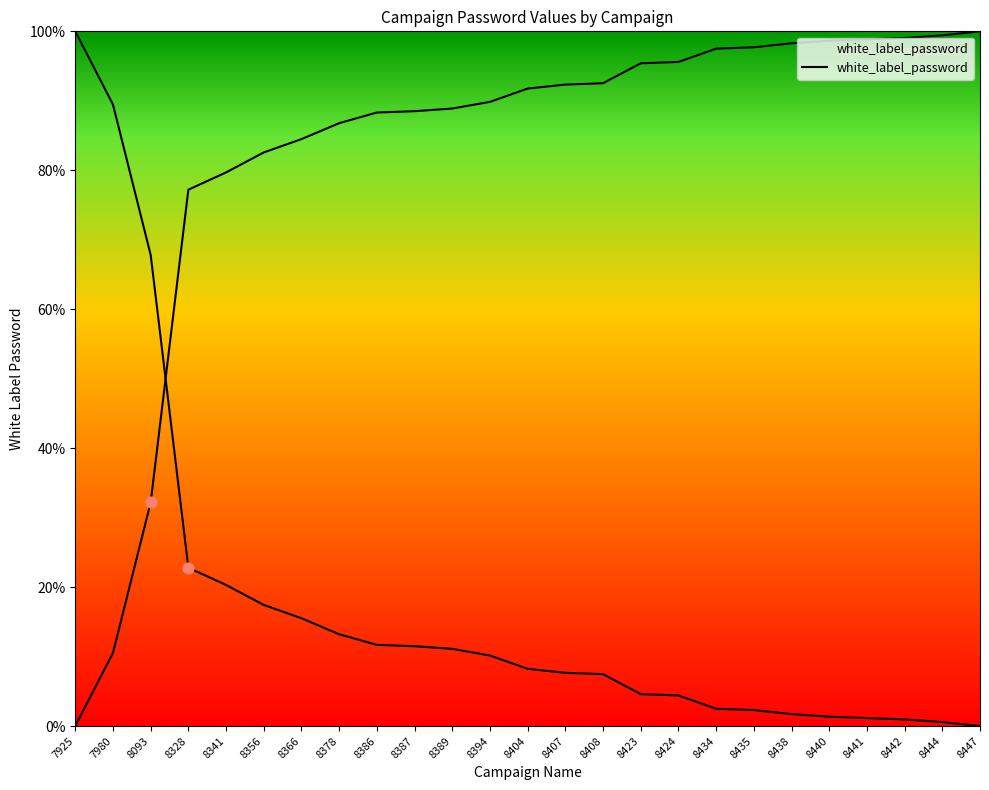

What is the change in value from 7980 to 8328?

+66.7